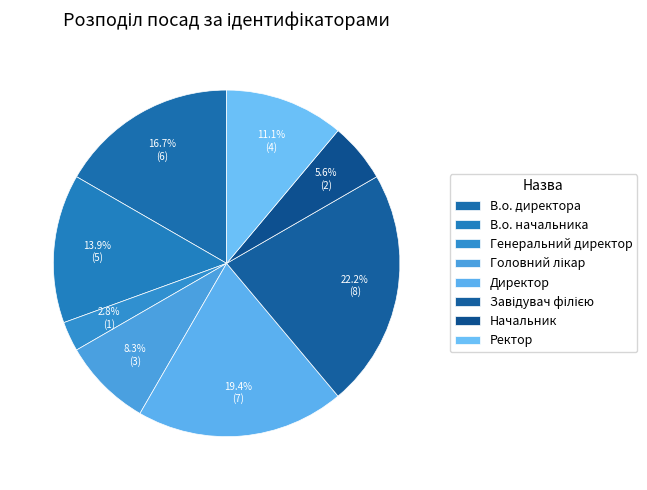

How many slices are in this pie chart?

8